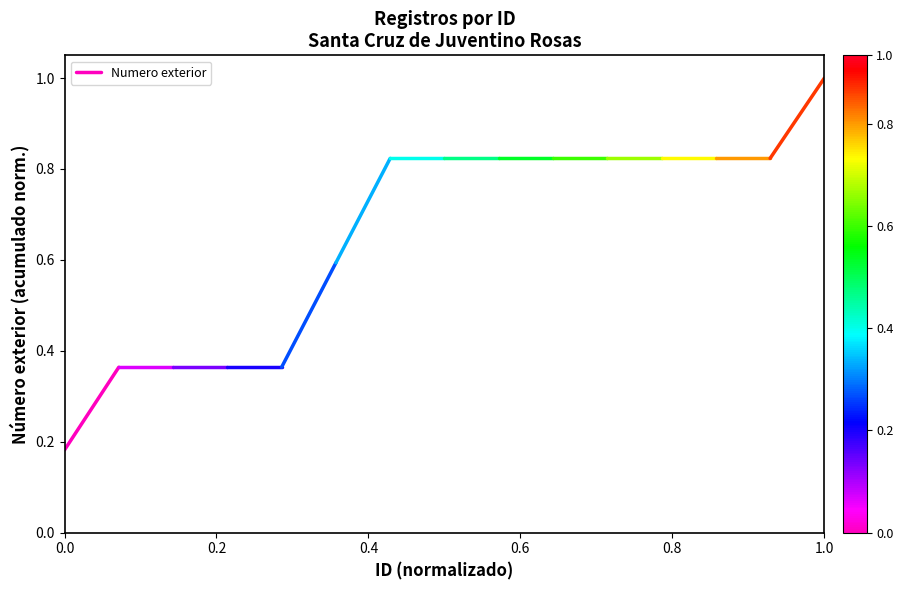

What is the difference between the values at 0.0 and 0.2?

0.2